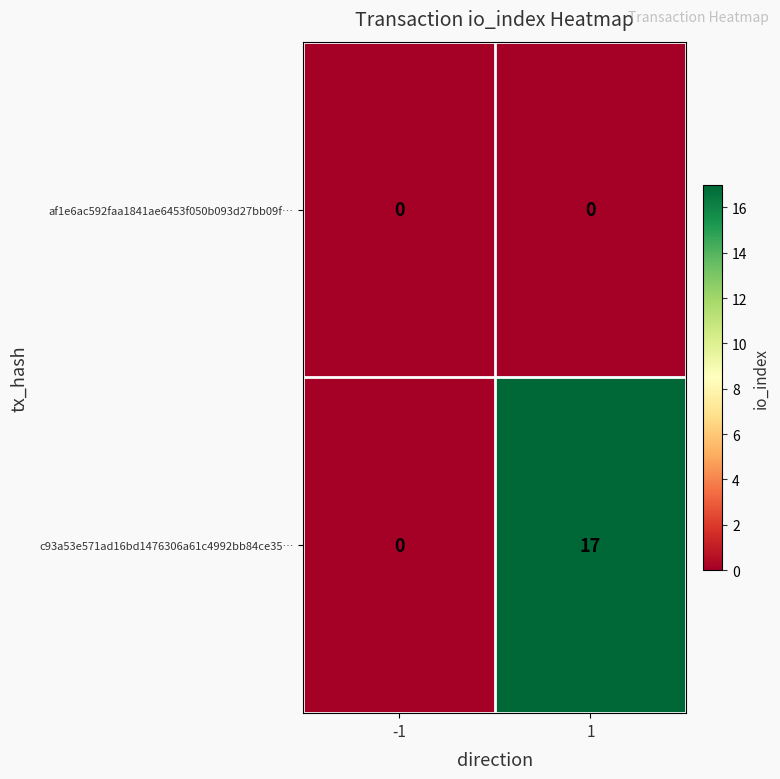

Reading left to right, extract all data points from this chart.

af1e6ac592faa1841ae6453f050b093d27bb09f…: -1=0	1=0
c93a53e571ad16bd1476306a61c4992bb84ce35…: -1=0	1=17